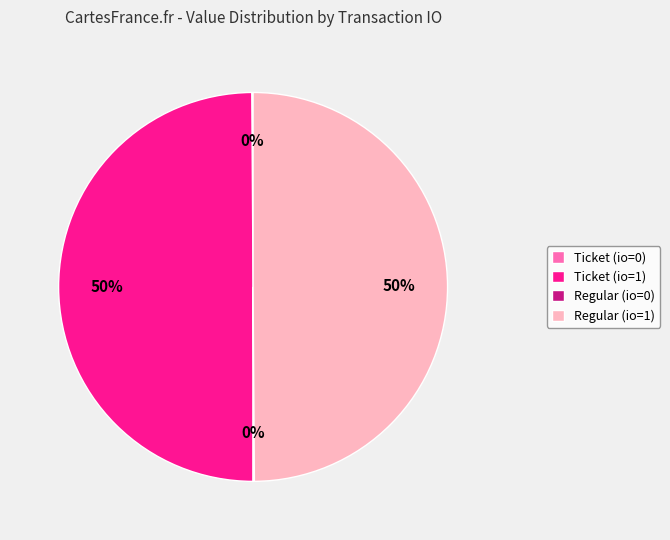

What percentage is the Regular (io=1) slice, to the nearest percent?

50%